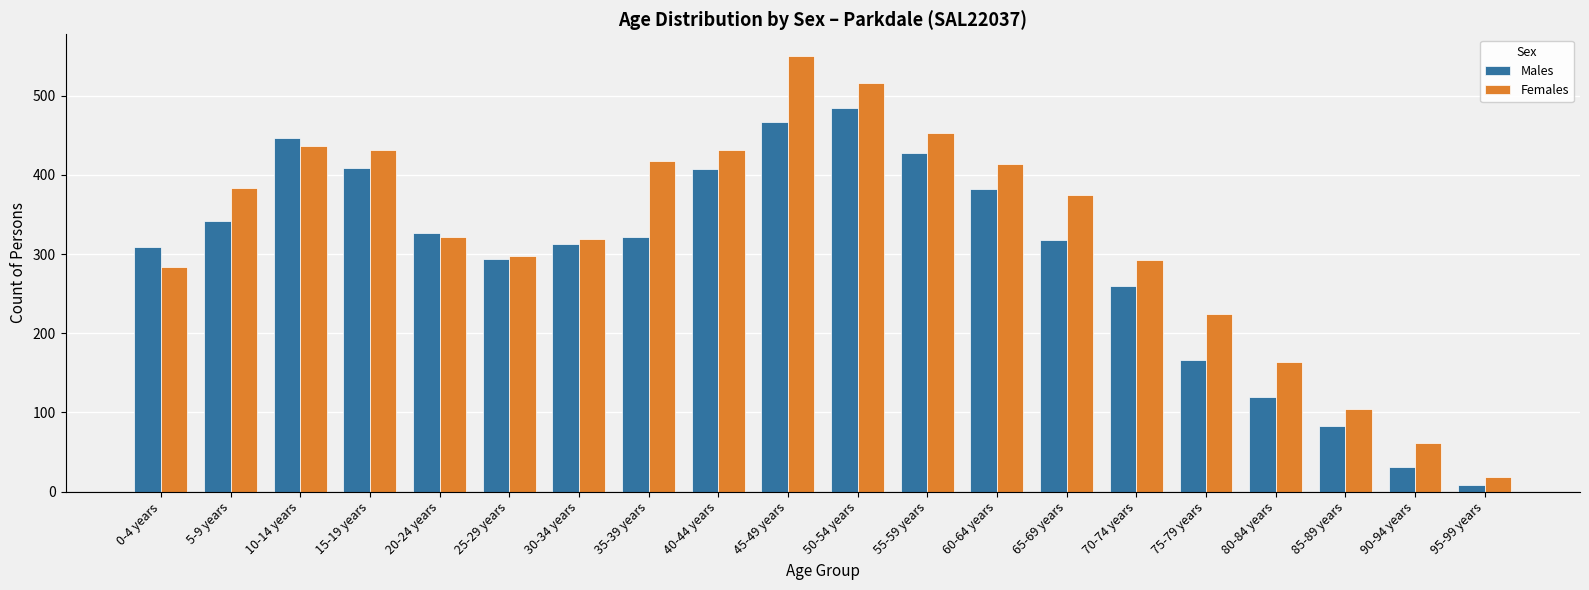

Which category has the highest value in the Females series?

45-49 years